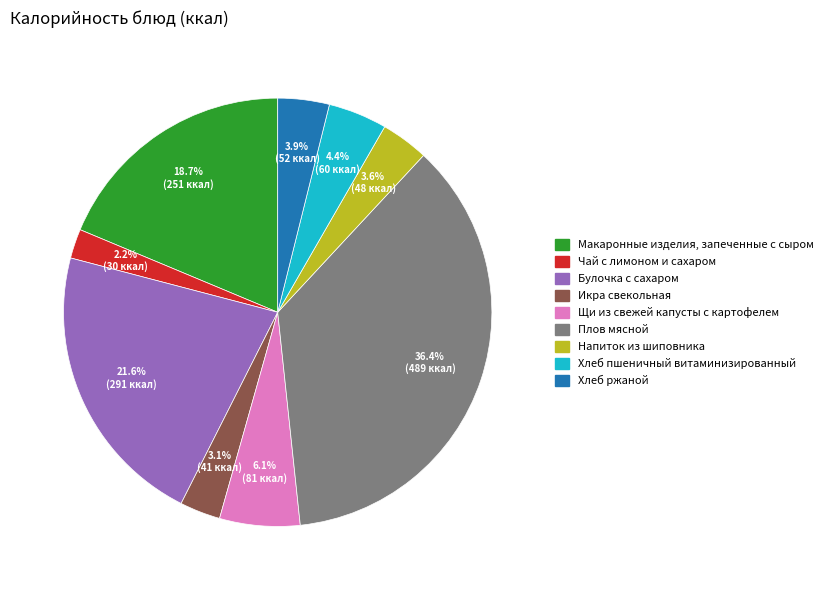

Which has a higher value, Чай с лимоном и сахаром or Булочка с сахаром?

Булочка с сахаром